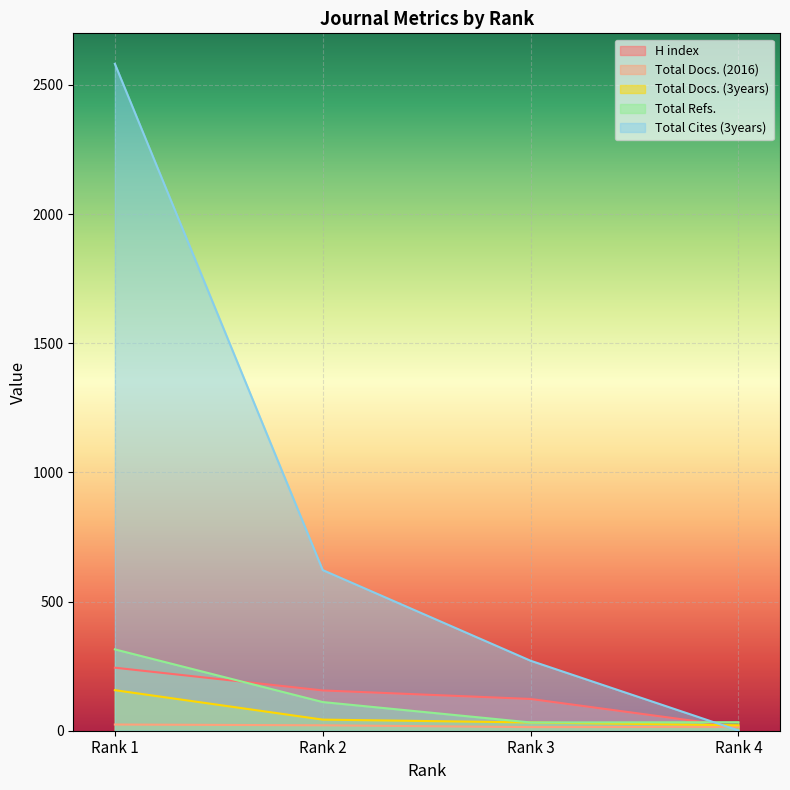

What is the spread (max minus min) of values at Rank 2?

601